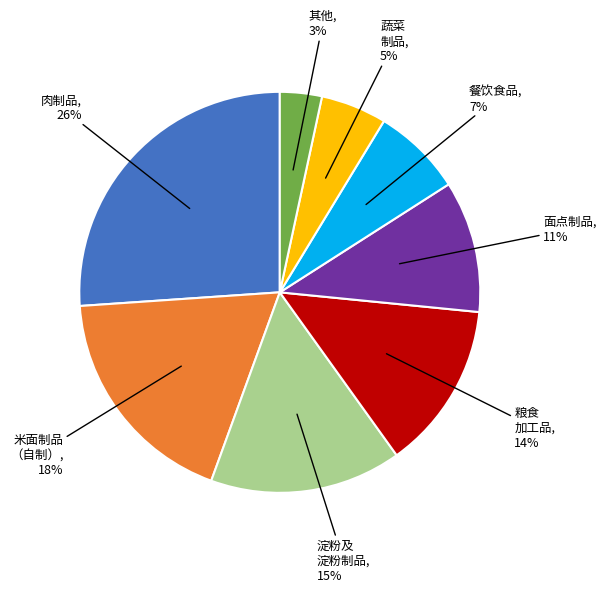

Does any single category account for the majority?

No